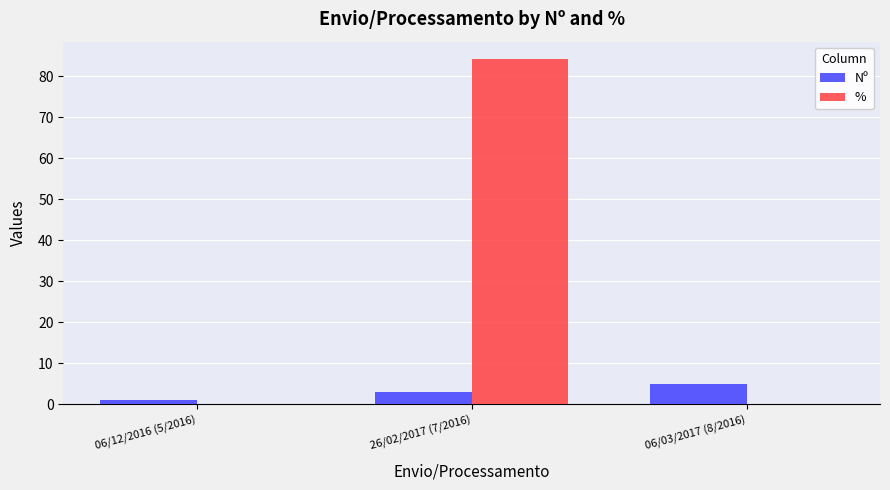

Reading right to left, what are all the values shown in this chart?

Nº: 06/03/2017 (8/2016)=5.0	26/02/2017 (7/2016)=3.0	06/12/2016 (5/2016)=1.0
%: 06/03/2017 (8/2016)=0.0	26/02/2017 (7/2016)=84.3	06/12/2016 (5/2016)=0.0